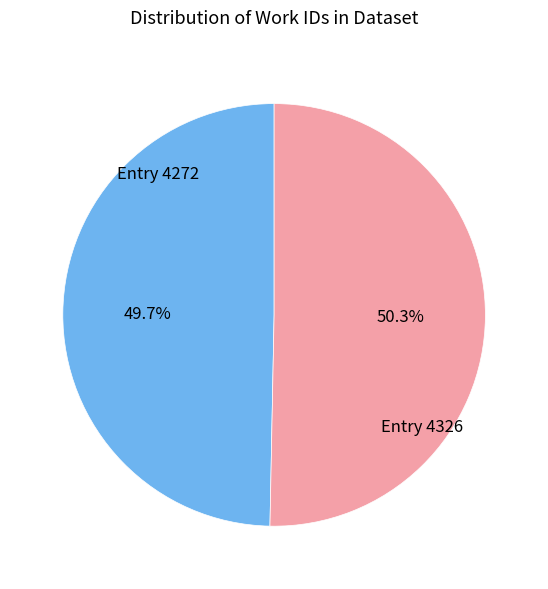

Does any single category account for the majority?

Yes